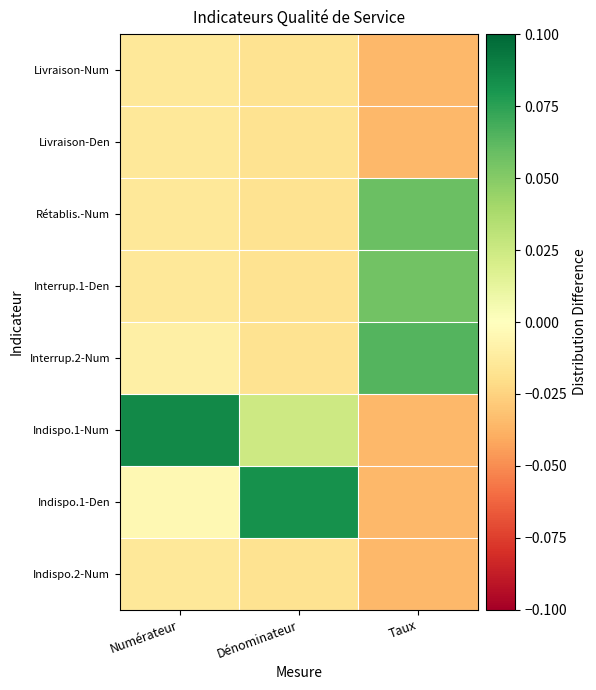

Between Dénominateur and Taux, which series saw the biggest shift?

Indispo.1-Den